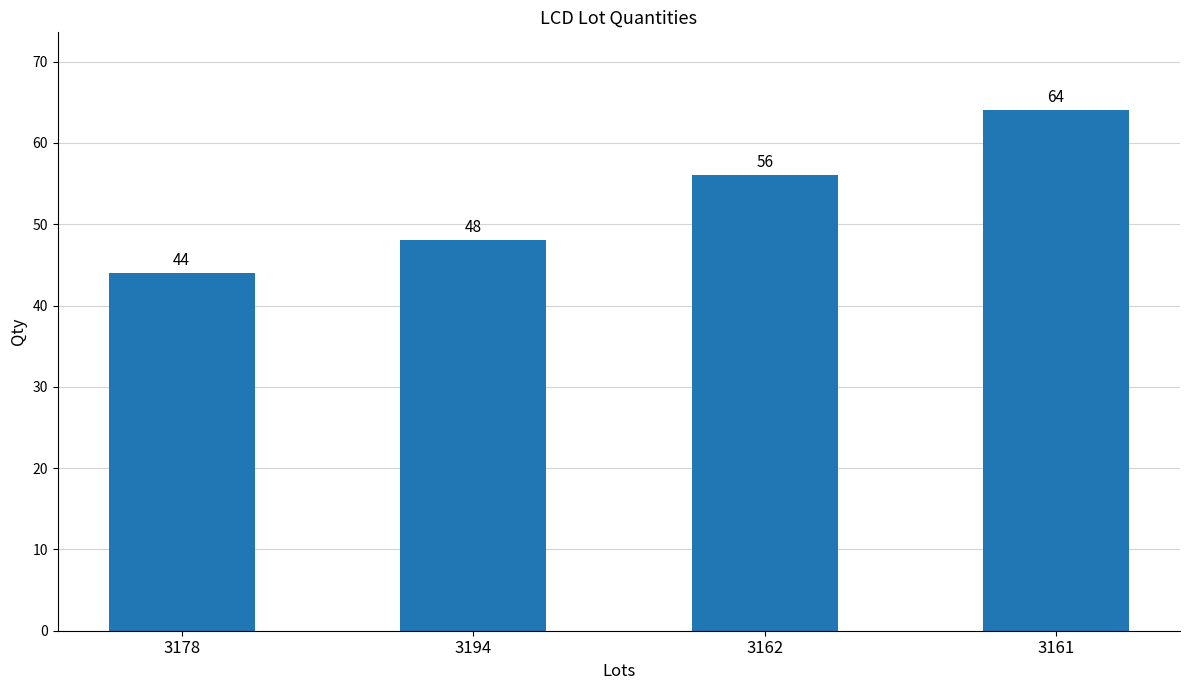

What is the label of the 4th bar from the left?

3161